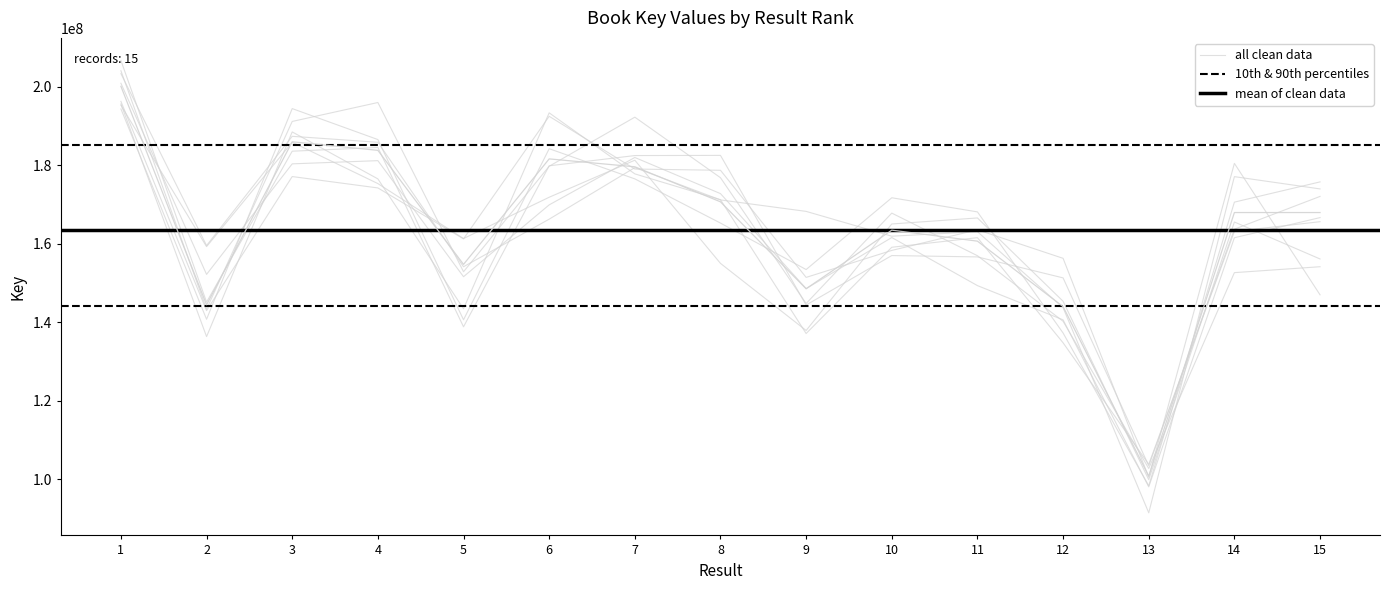

Reading right to left, list all the values displayed in this chart.

167981666	167981790	100862448	144016089	160695227	163494920	148569510	170712477	179635470	181642670	154777048	183816880	185997348	144484621	200124944